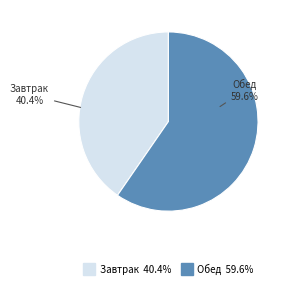

How many slices are in this pie chart?

2